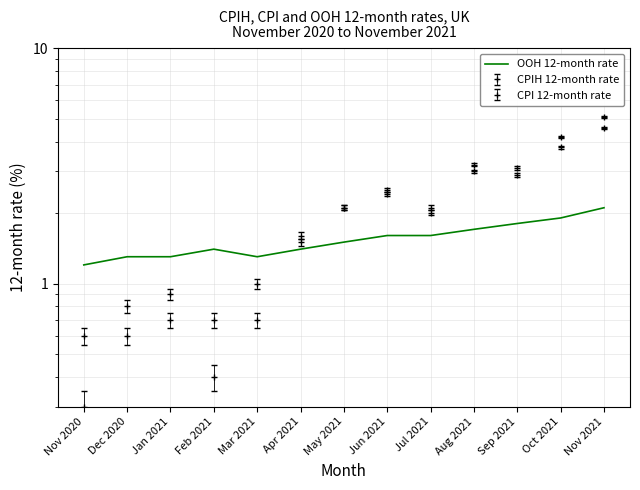

How many values are between 1 and 2?

12